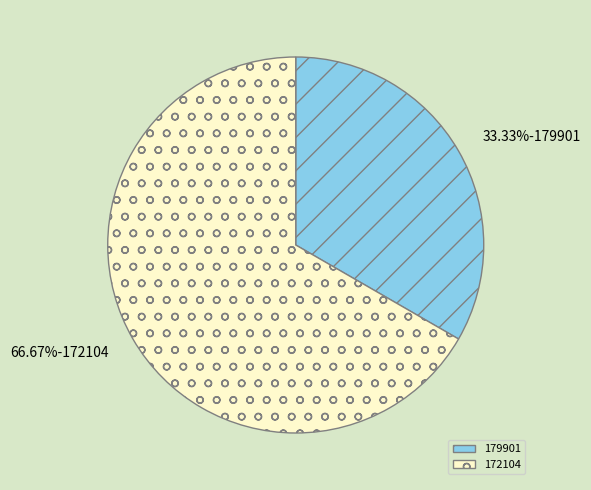

Is it true that 179901 is 33% of the pie?

True